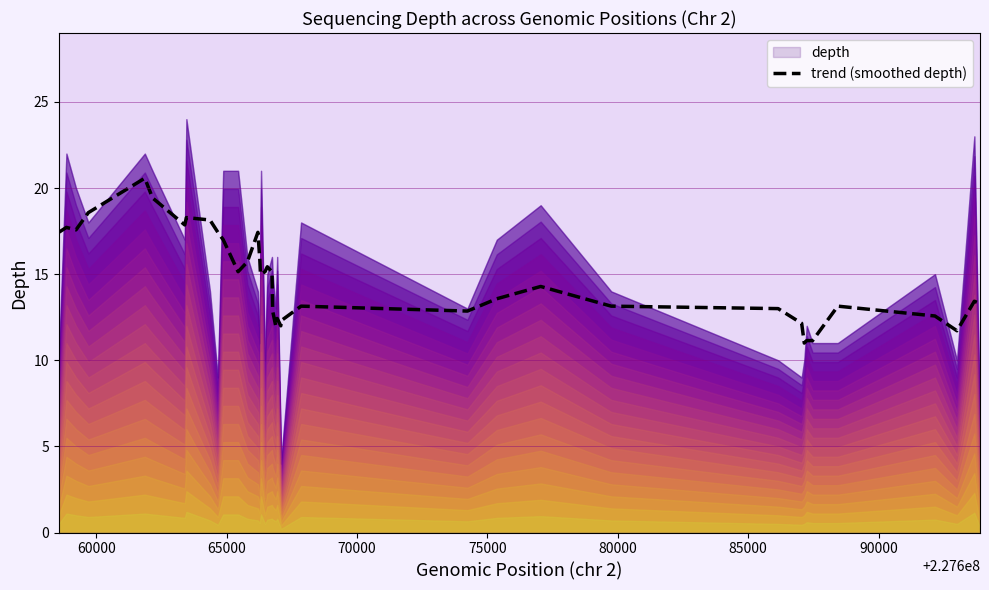

How many data points are less than 15?

20